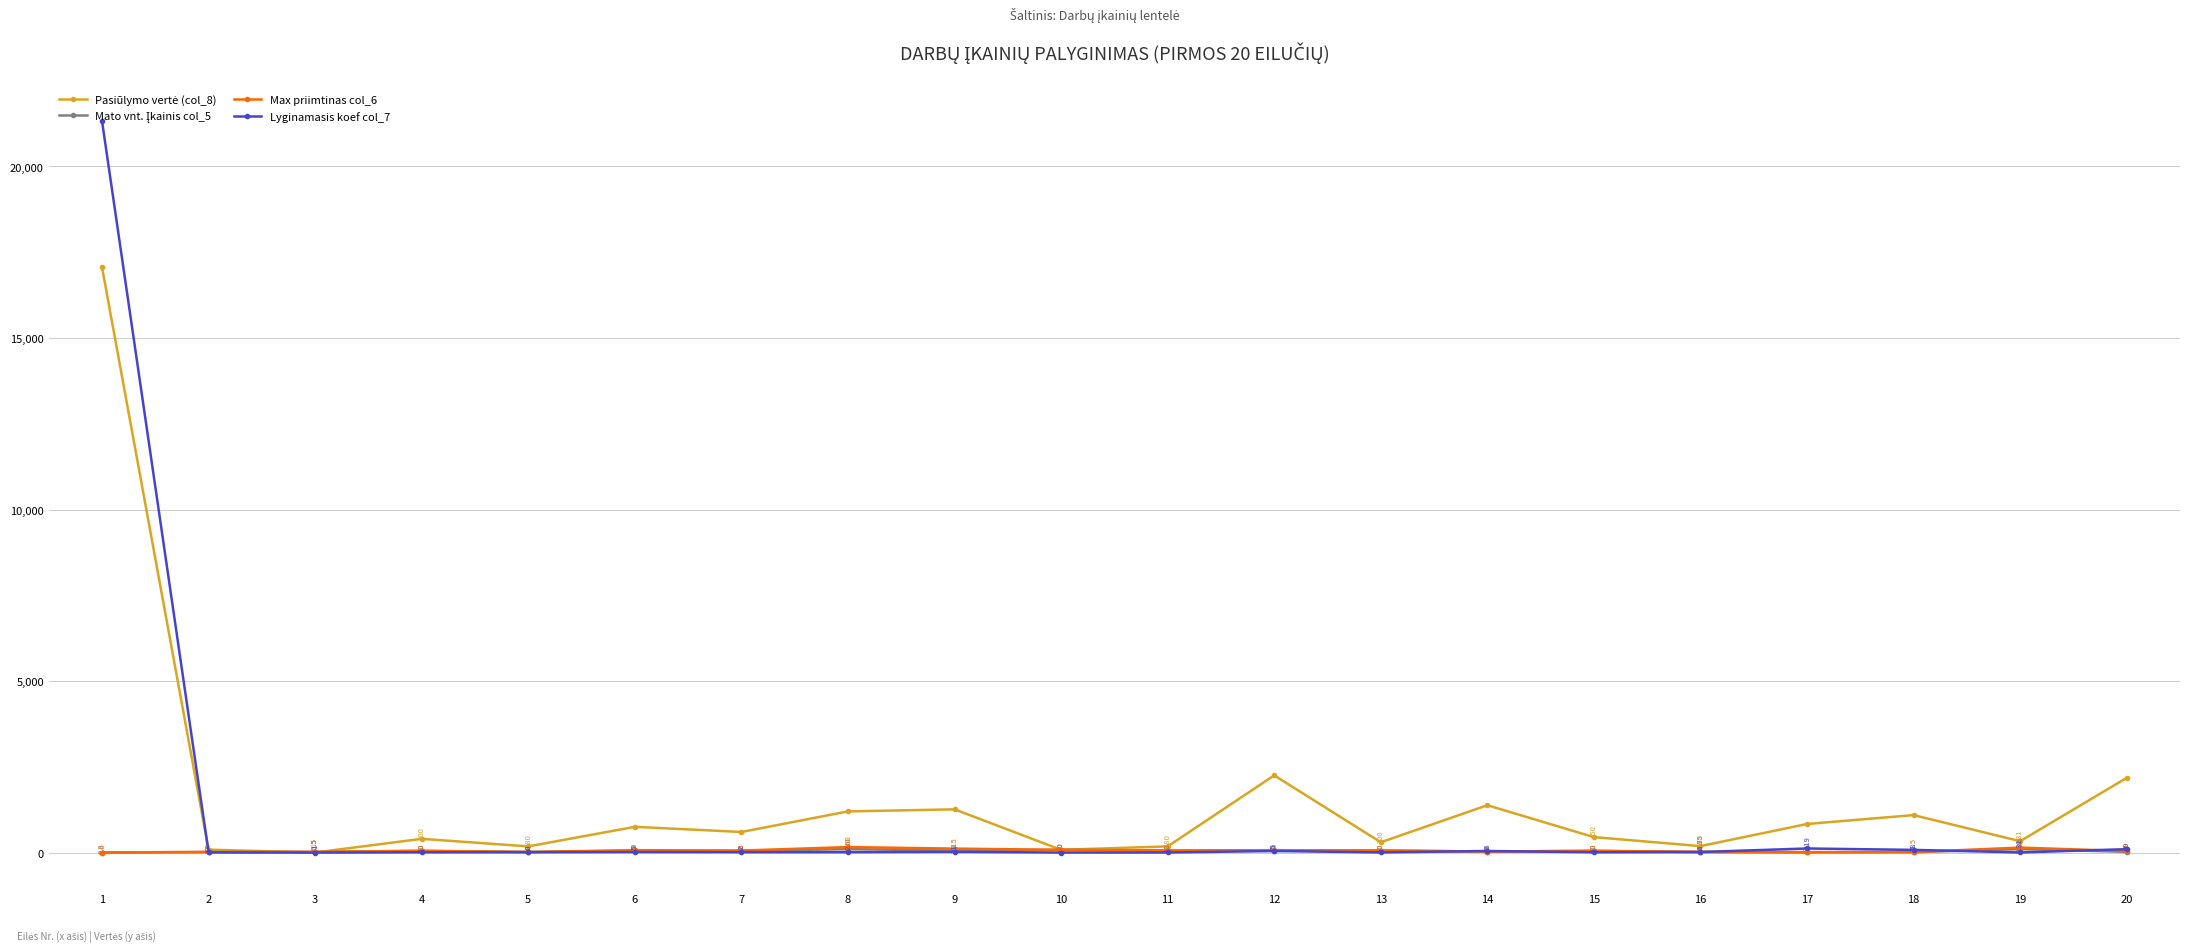

What is the difference between the highest and lowest values at 8?

1188.0